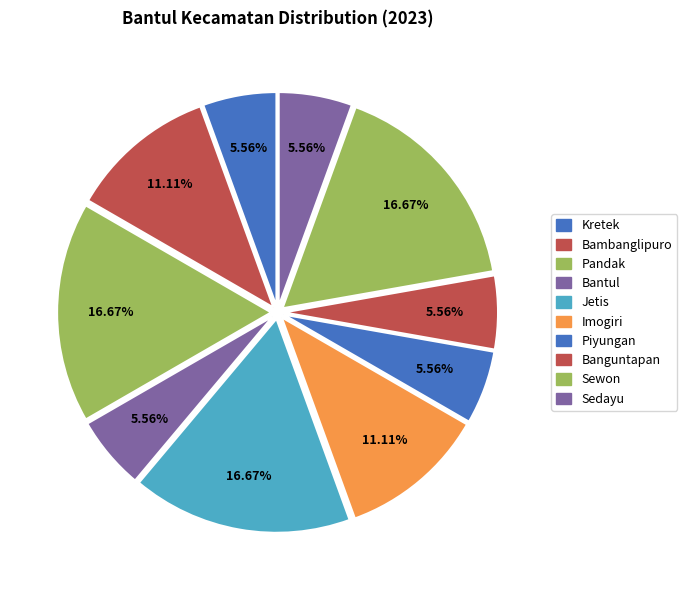

Is Piyungan the majority of the pie?

No